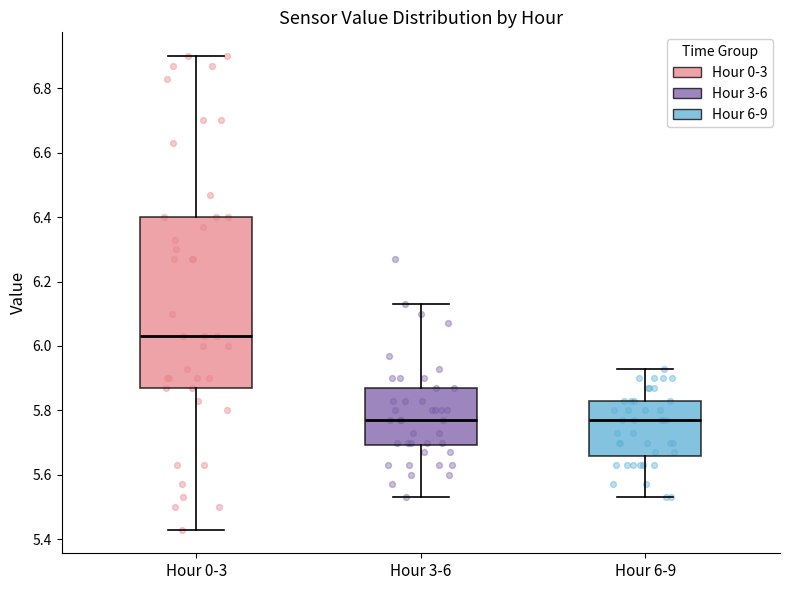

Reading left to right, transcribe this box plot: for each box, give where its median line is, the range the box spans, and where its two whiskers end, as read against the y-axis. The values are not printed on the chart, so give them approximately, as read against the axis.

Hour 0-3: median 6.04, box 5.88 to 6.40, whiskers 5.44 to 6.90
Hour 3-6: median 5.78, box 5.70 to 5.88, whiskers 5.54 to 6.14
Hour 6-9: median 5.78, box 5.66 to 5.84, whiskers 5.54 to 5.94